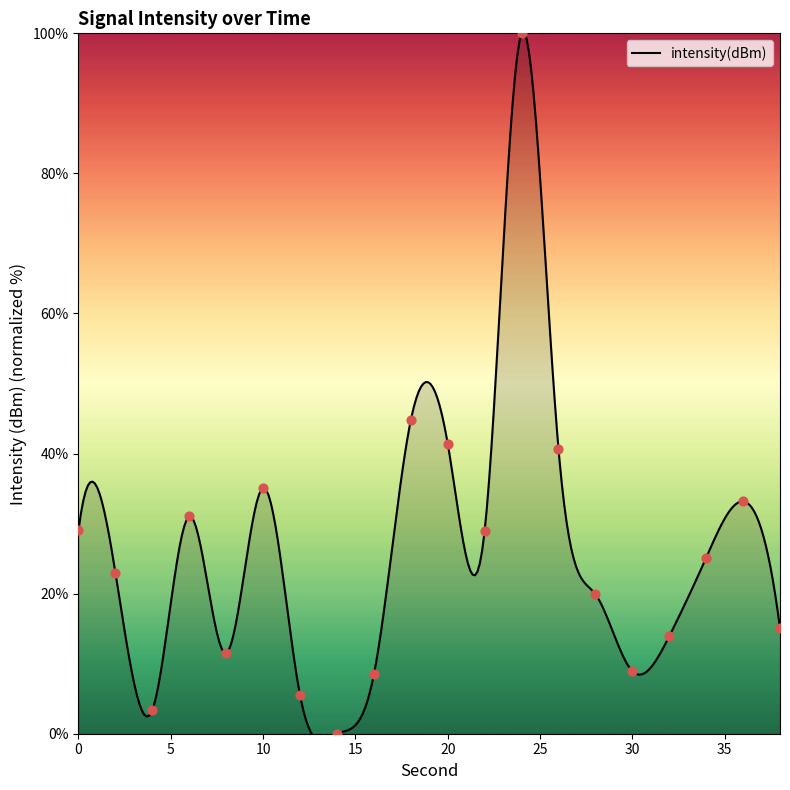

Which has a higher value, 8 or 22?

22